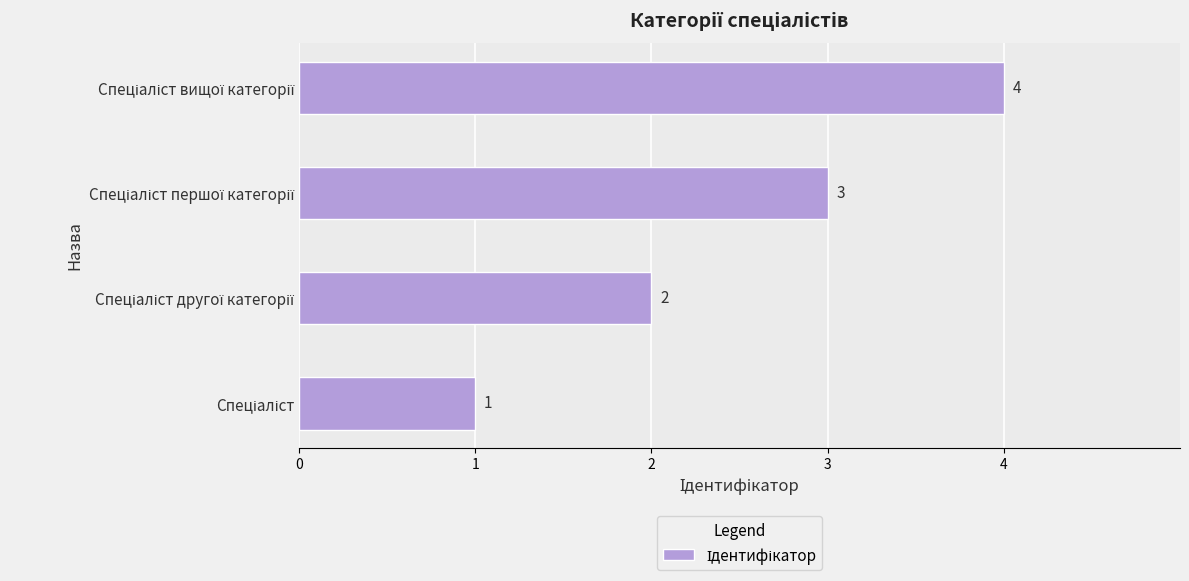

What is the sum of all values?

10